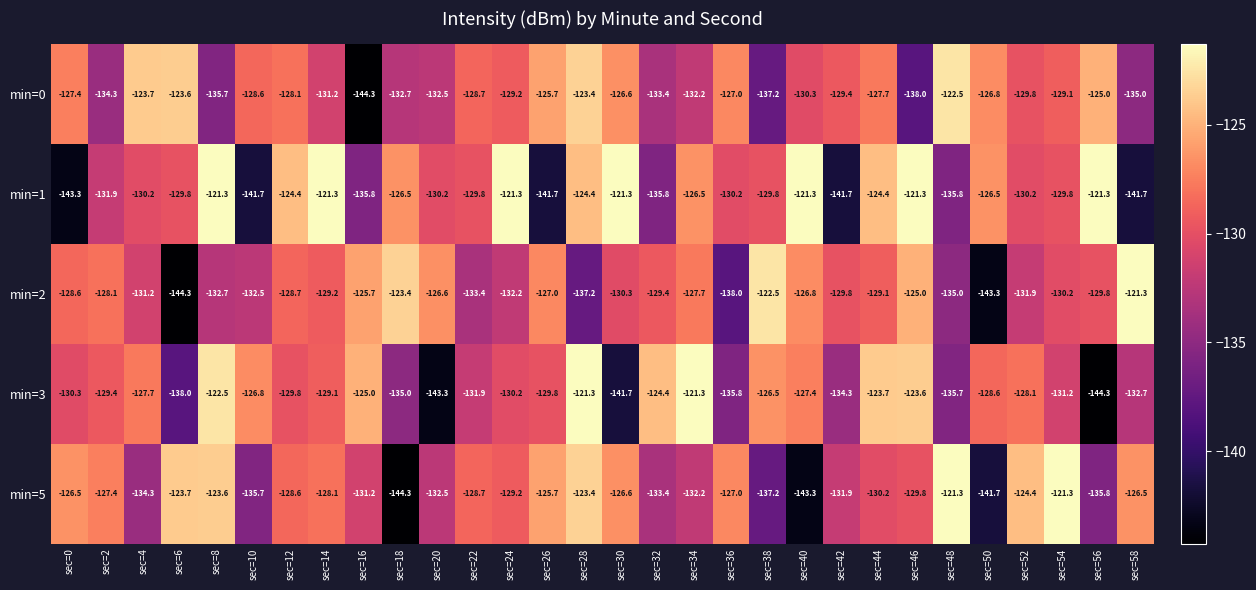

What is the average value of the min=3 series?

-130.3